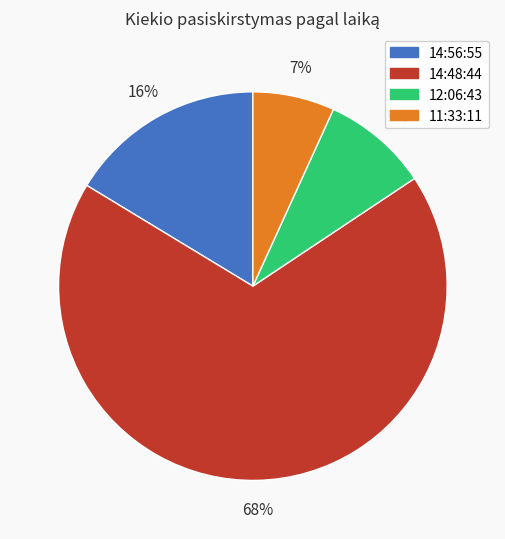

Is there any slice that represents more than half of the pie?

Yes